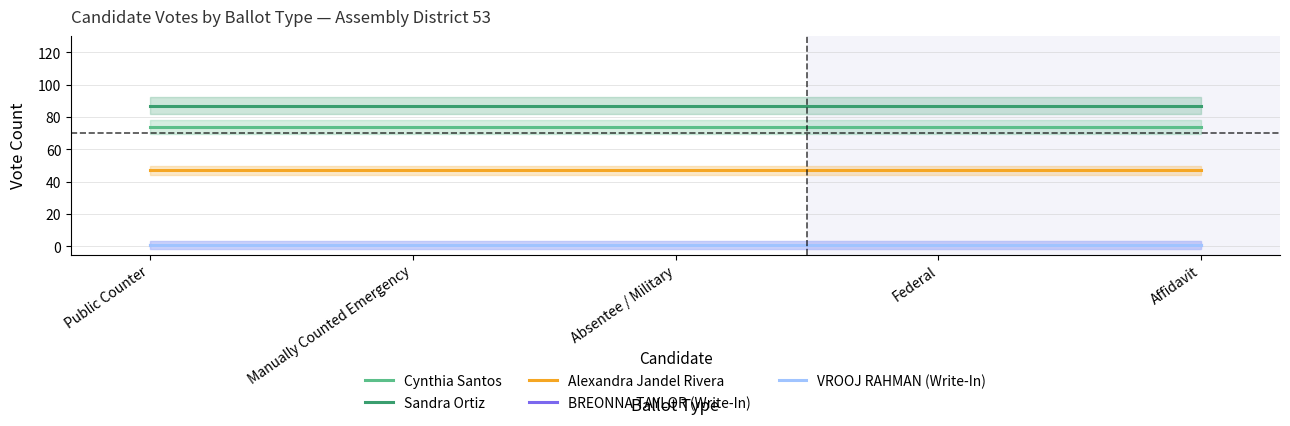

True or false: Cynthia Santos has a value of 99 at Federal.

False